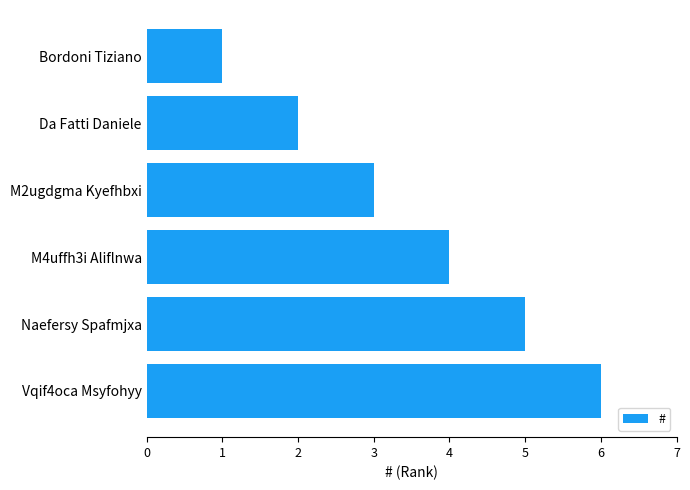

What is the change in value from Vqif4oca Msyfohyy to Bordoni Tiziano?

-5